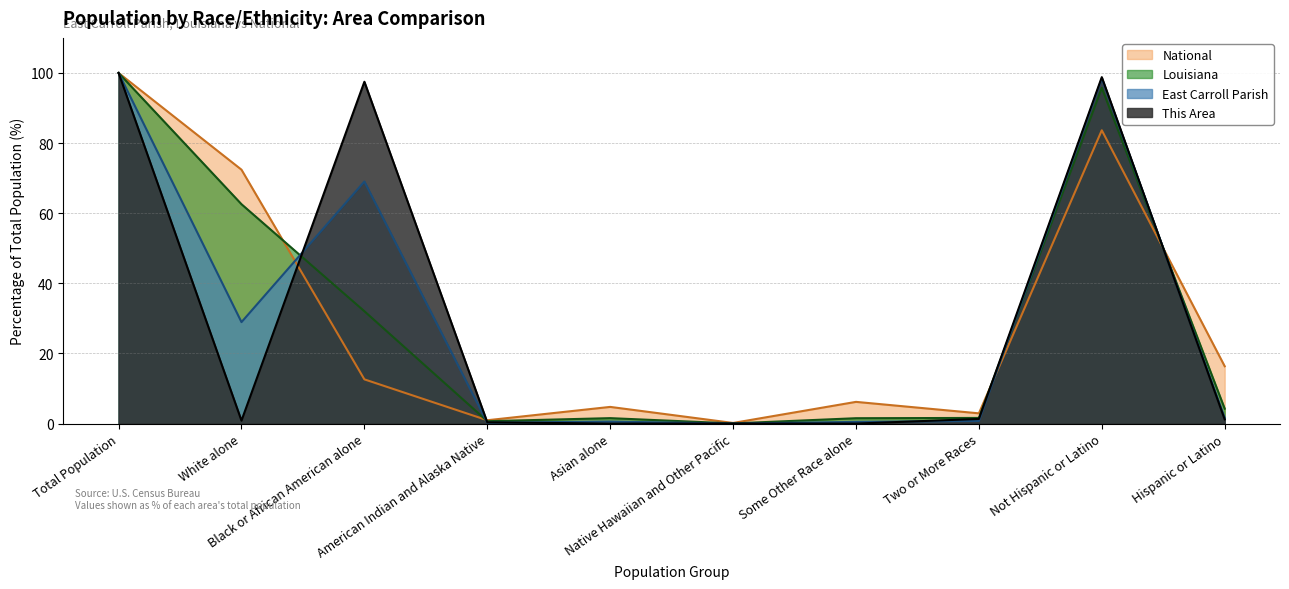

What is the label of the 5th point from the right?

Native Hawaiian and Other Pacific